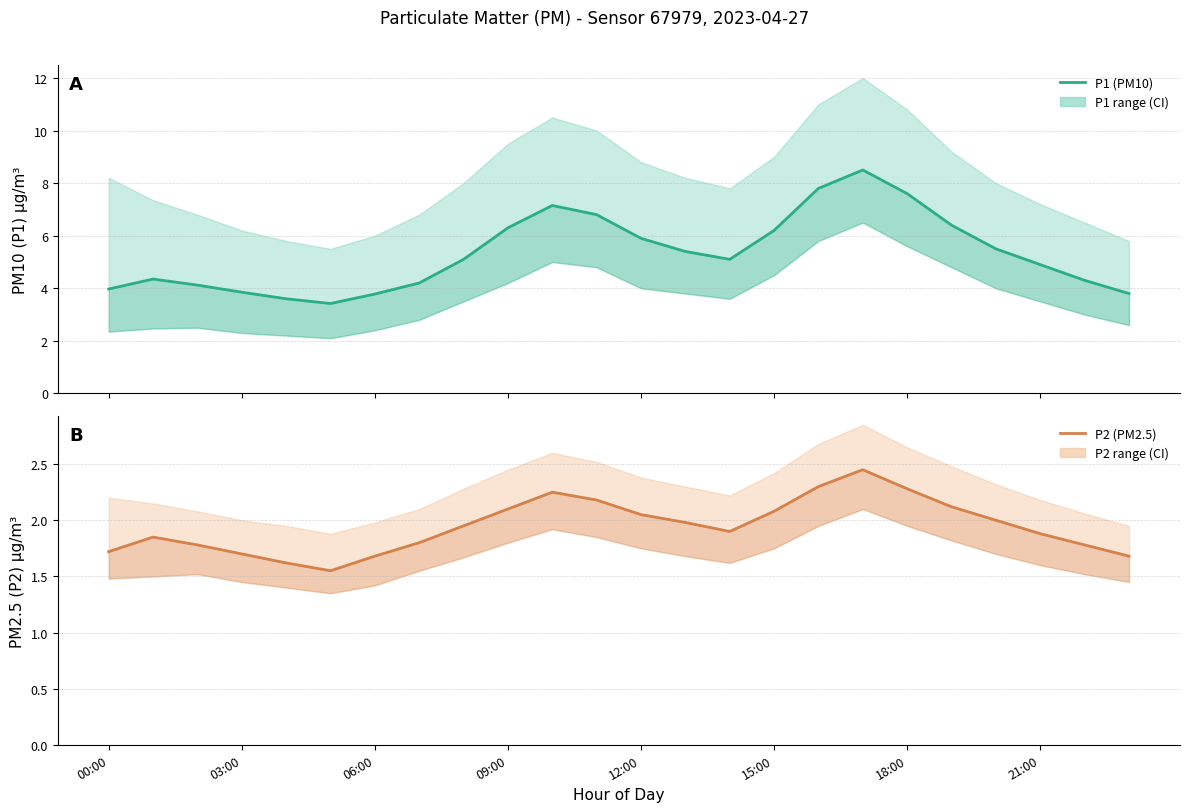

What is the sum of all P1 (PM10) values?

128.0